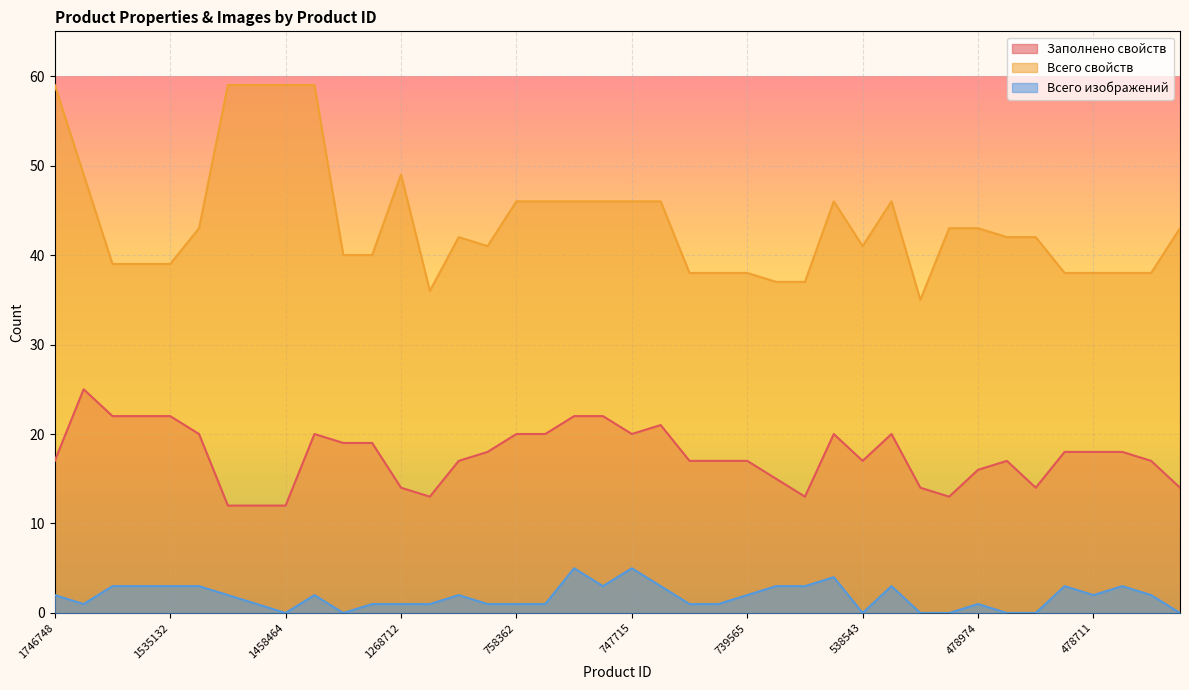

Reading right to left, extract all data points from this chart.

Заполнено свойств: 474753=14	478709=17	478710=18	478711=18	478712=18	478945=14	478951=17	478974=16	478995=13	479006=14	530388=20	538543=17	600442=20	600469=13	600650=15	739565=17	739567=17	739569=17	747714=21	747715=20	758354=22	758355=22	758360=20	758362=20	758372=18	975341=17	1219061=13	1268712=14	1431904=19	1431905=19	1458462=20	1458464=12	1458465=12	1458466=12	1513232=20	1535132=22	1535133=22	1535141=22	1610107=25	1746748=17
Всего свойств: 474753=43	478709=38	478710=38	478711=38	478712=38	478945=42	478951=42	478974=43	478995=43	479006=35	530388=46	538543=41	600442=46	600469=37	600650=37	739565=38	739567=38	739569=38	747714=46	747715=46	758354=46	758355=46	758360=46	758362=46	758372=41	975341=42	1219061=36	1268712=49	1431904=40	1431905=40	1458462=59	1458464=59	1458465=59	1458466=59	1513232=43	1535132=39	1535133=39	1535141=39	1610107=49	1746748=59
Всего изображений: 474753=0	478709=2	478710=3	478711=2	478712=3	478945=0	478951=0	478974=1	478995=0	479006=0	530388=3	538543=0	600442=4	600469=3	600650=3	739565=2	739567=1	739569=1	747714=3	747715=5	758354=3	758355=5	758360=1	758362=1	758372=1	975341=2	1219061=1	1268712=1	1431904=1	1431905=0	1458462=2	1458464=0	1458465=1	1458466=2	1513232=3	1535132=3	1535133=3	1535141=3	1610107=1	1746748=2